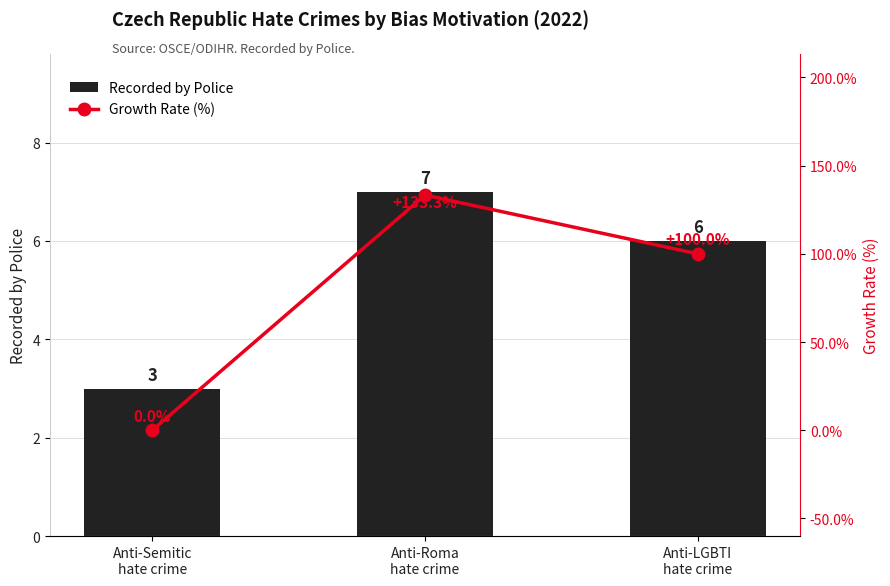

The Recorded by Police series shows 7.0 at Anti-Roma
hate crime. True or false?

True